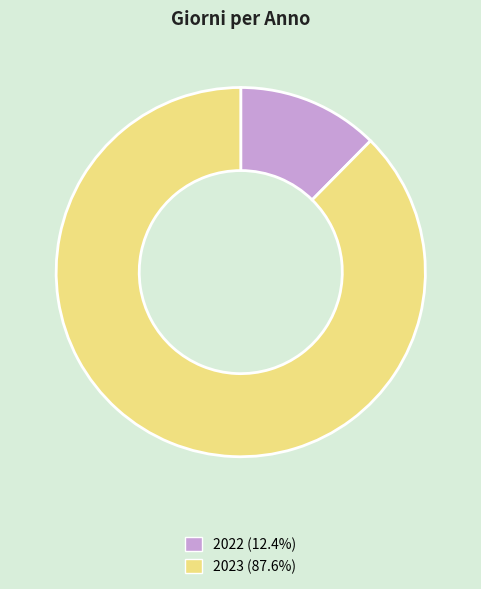

What is the smallest slice in the pie chart?

2022